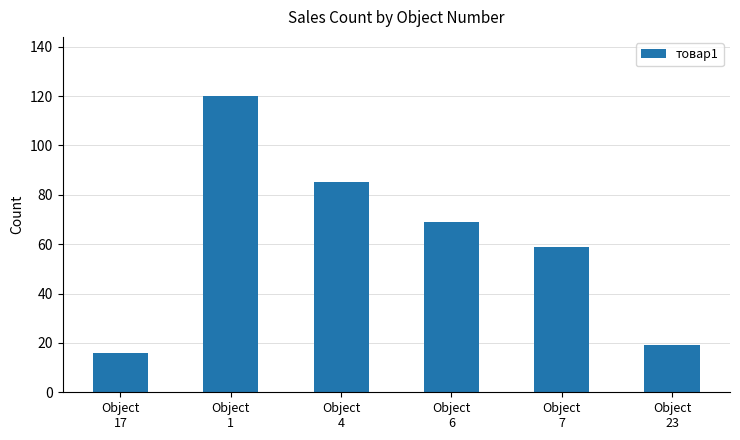

What is the maximum value shown in the chart?

120